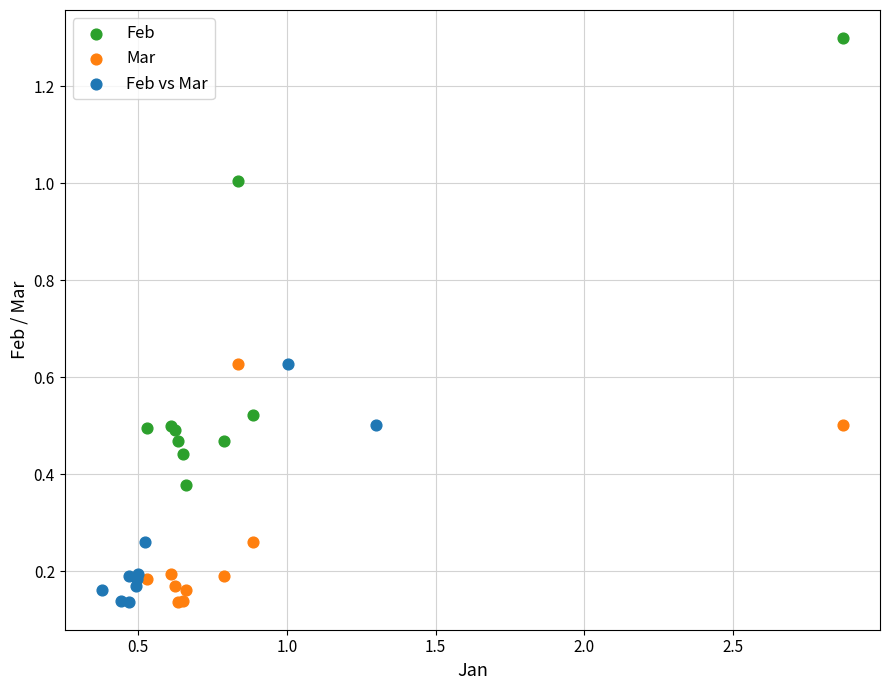

Which series has the widest spread of Y values?

Feb